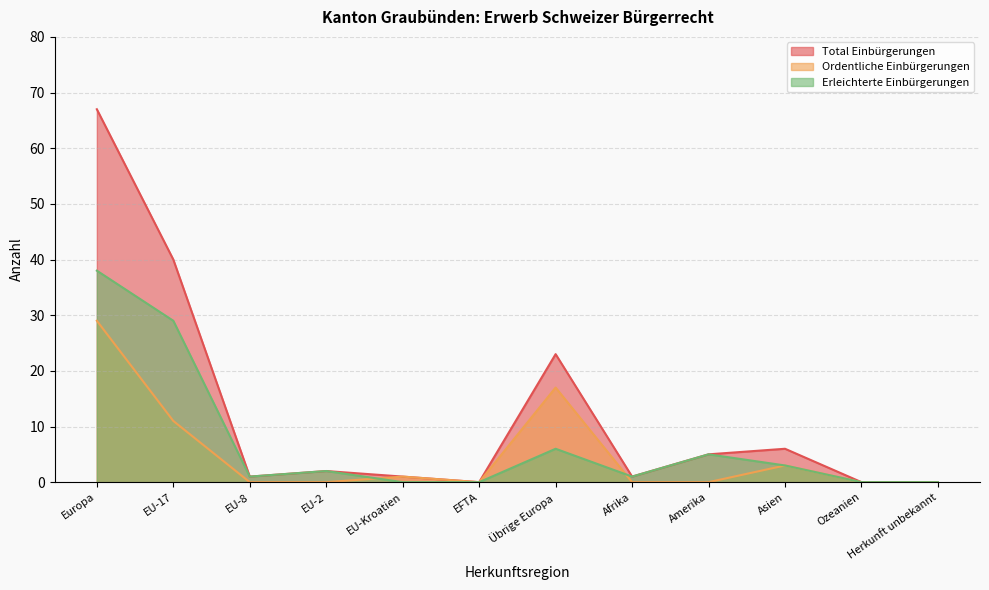

What is the sum of the Ordentliche Einbürgerungen values at Übrige Europa and EU-Kroatien?

18